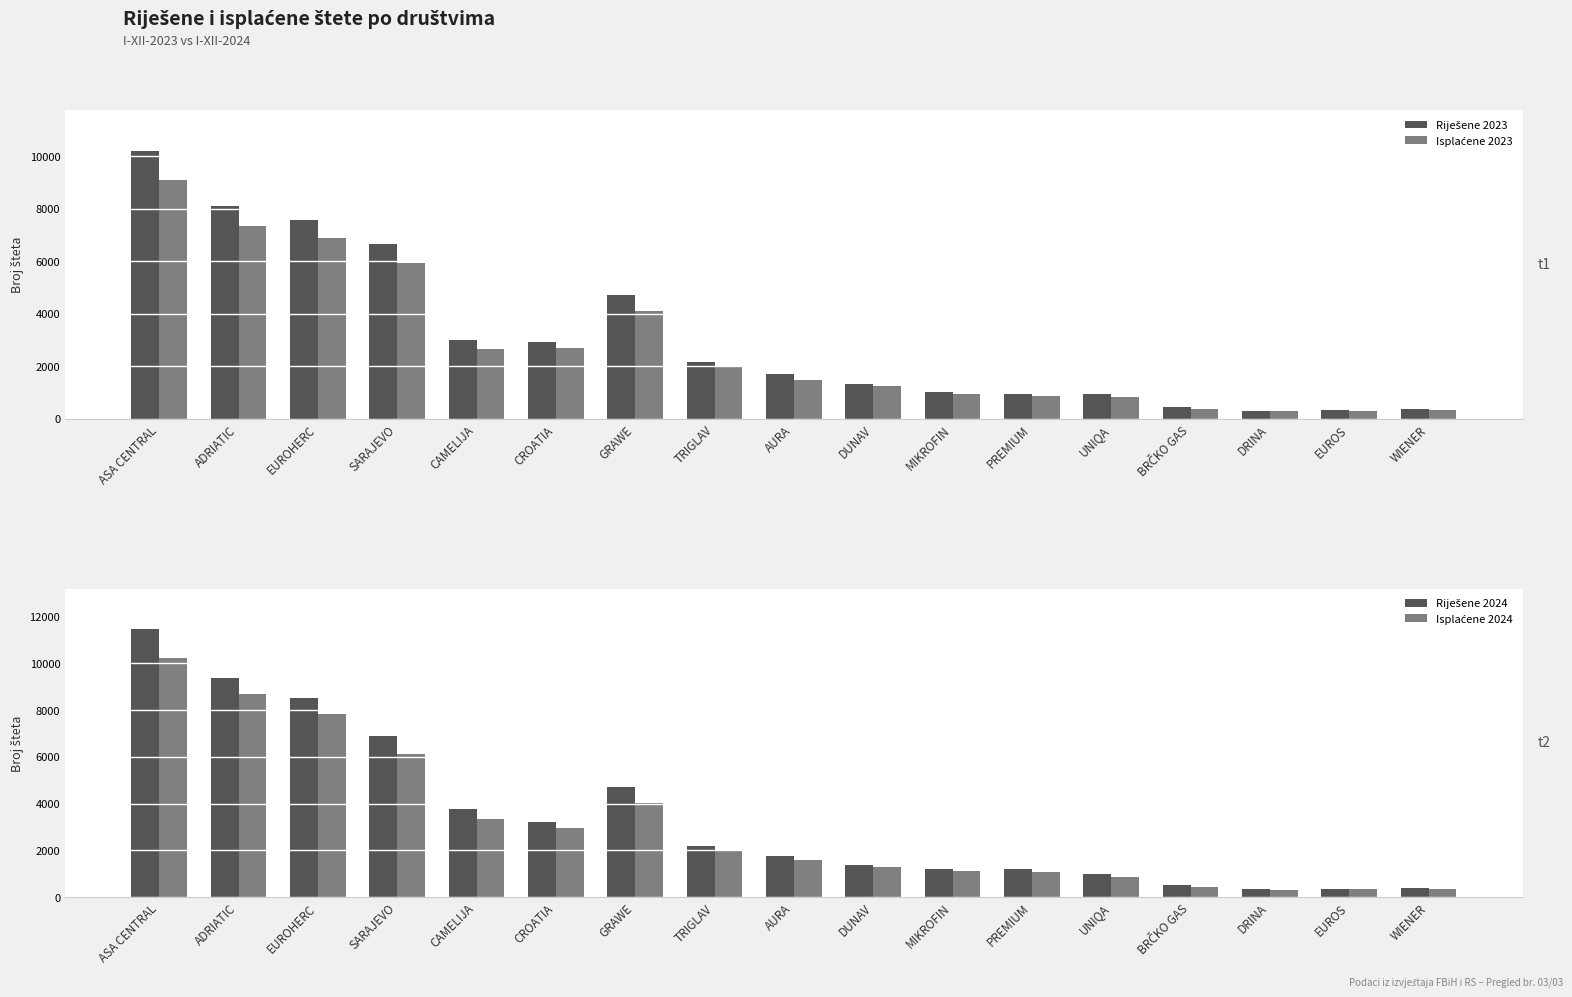

What is the difference between the Isplaćene 2024 values at EUROS and BRČKO GAS?

112